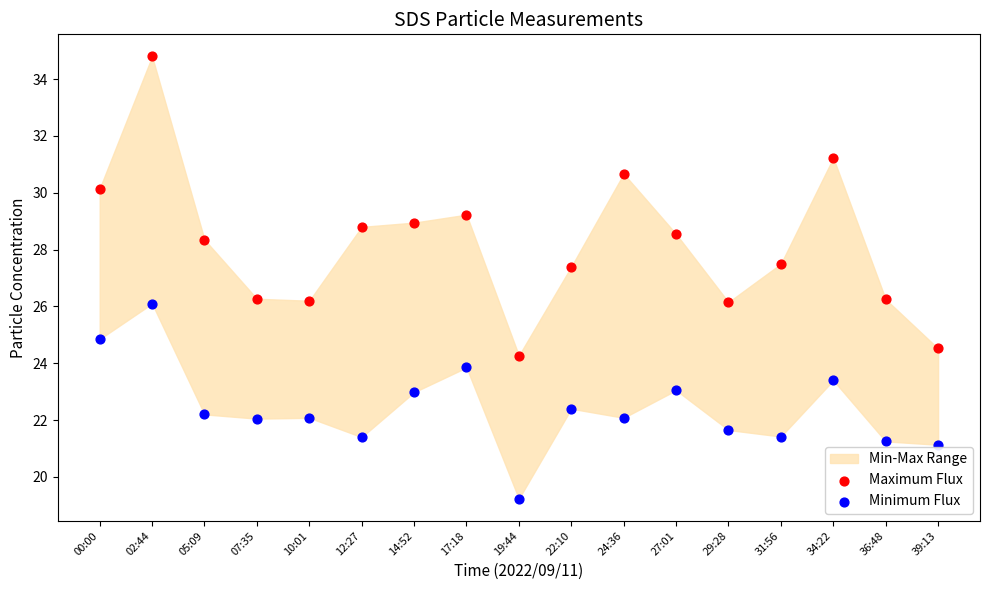

Which series reaches the maximum Y coordinate?

Maximum Flux